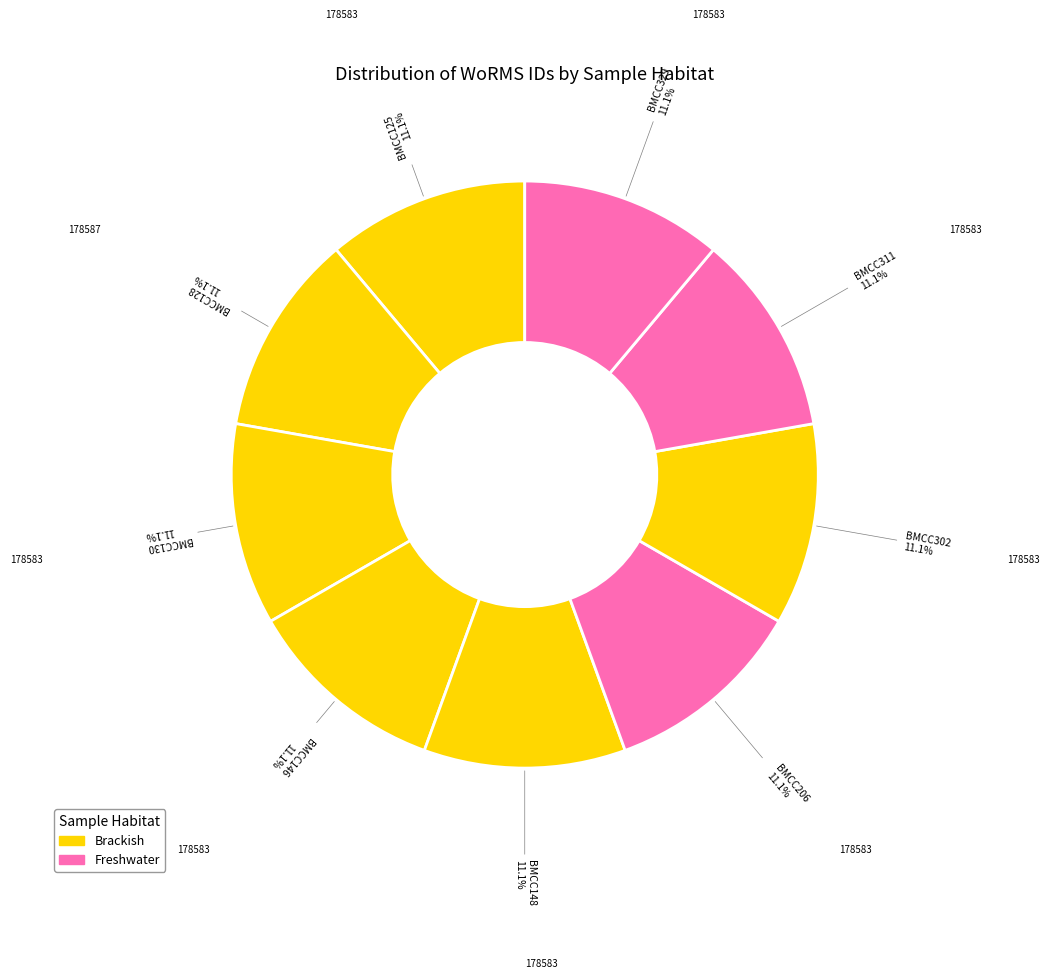

How many slices are in this pie chart?

9